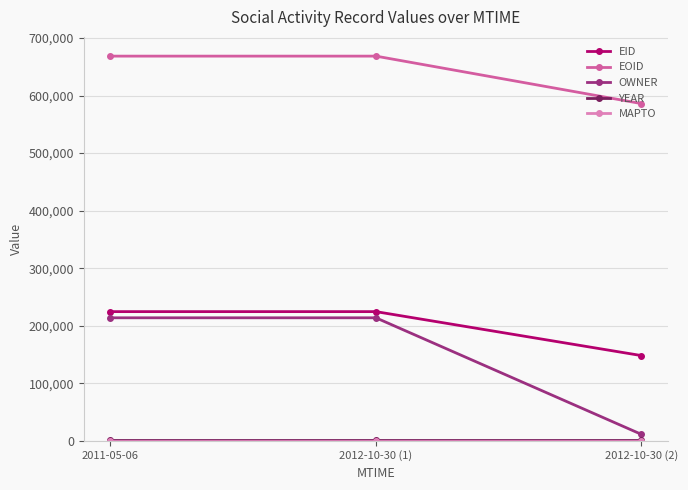

Which series has the largest range (max minus min)?

OWNER